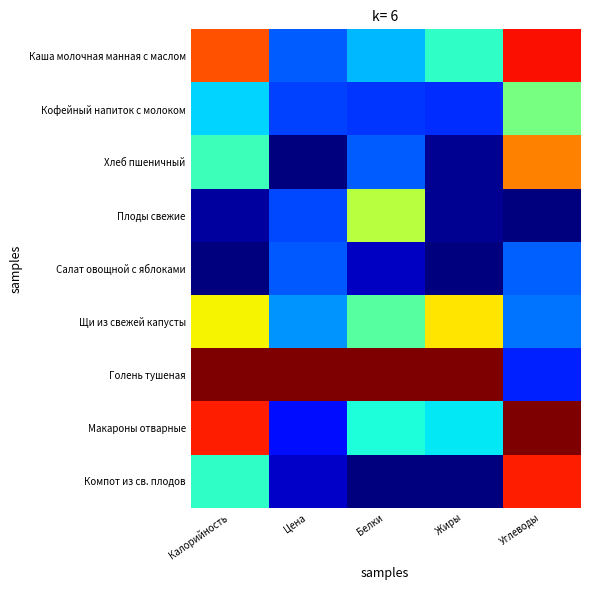

List the series in order of their peak value, lowest first.

Салат овощной с яблоками, Кофейный напиток с молоком, Плоды свежие, Щи из свежей капусты, Хлеб пшеничный, Компот из св. плодов, Каша молочная манная с маслом, Голень тушеная, Макароны отварные